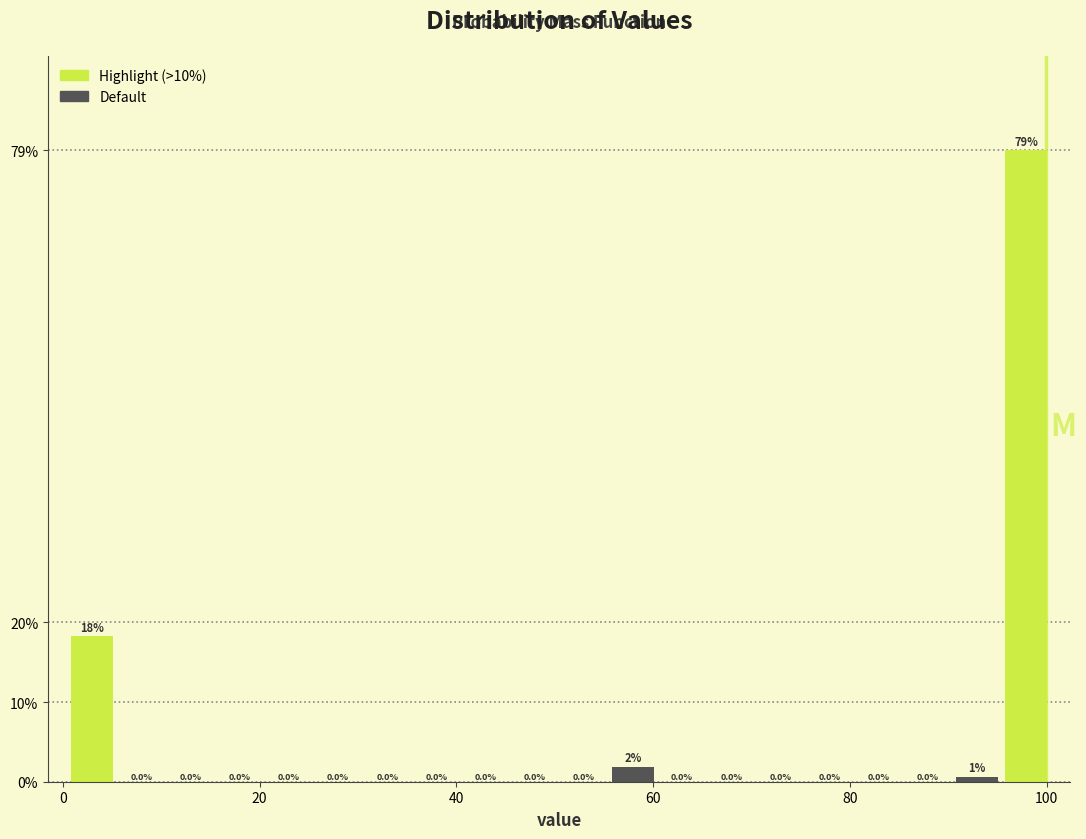

Around what value on the x-axis is the tallest bar? Give the approximate position of its centre, as read against the axis.

98